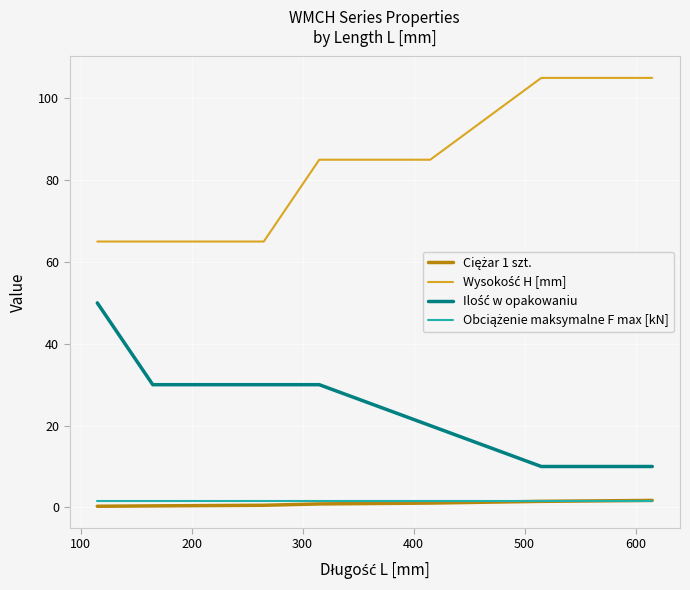

What is the greatest value displayed?

105.0